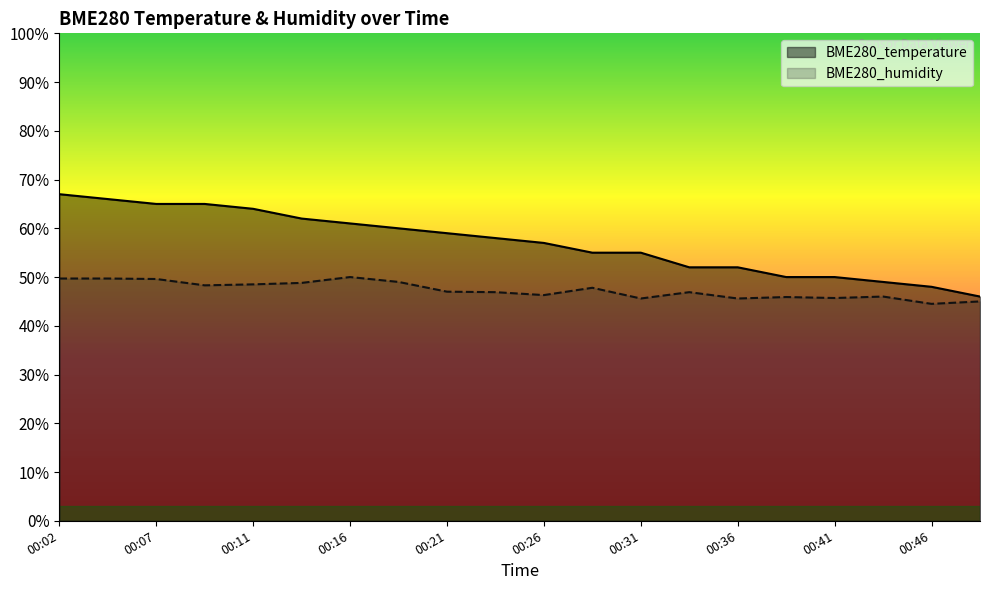

What is the maximum value for BME280_temperature?

67.0